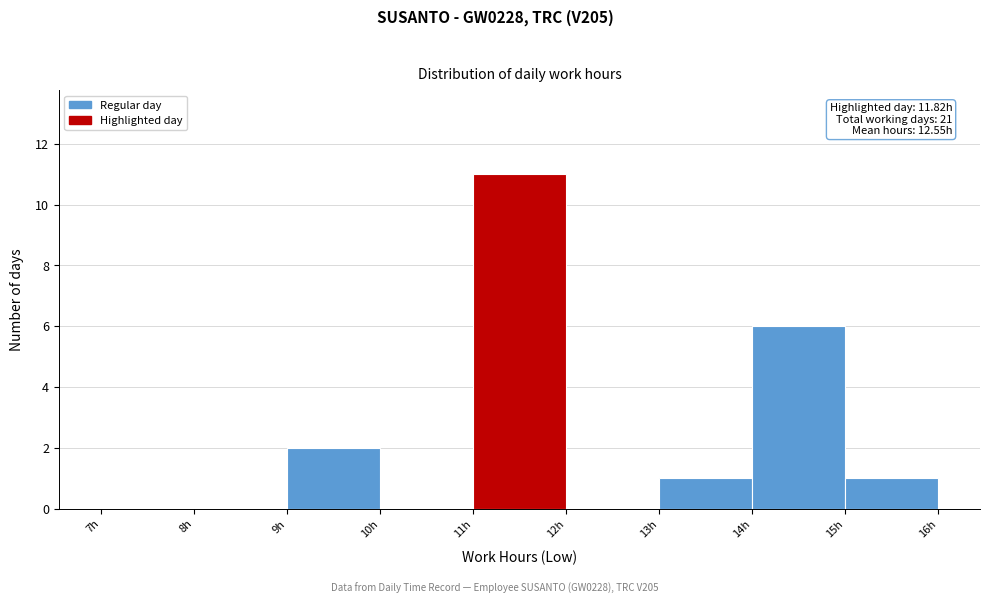

Which range on the x-axis has the tallest bar?

11 to 12